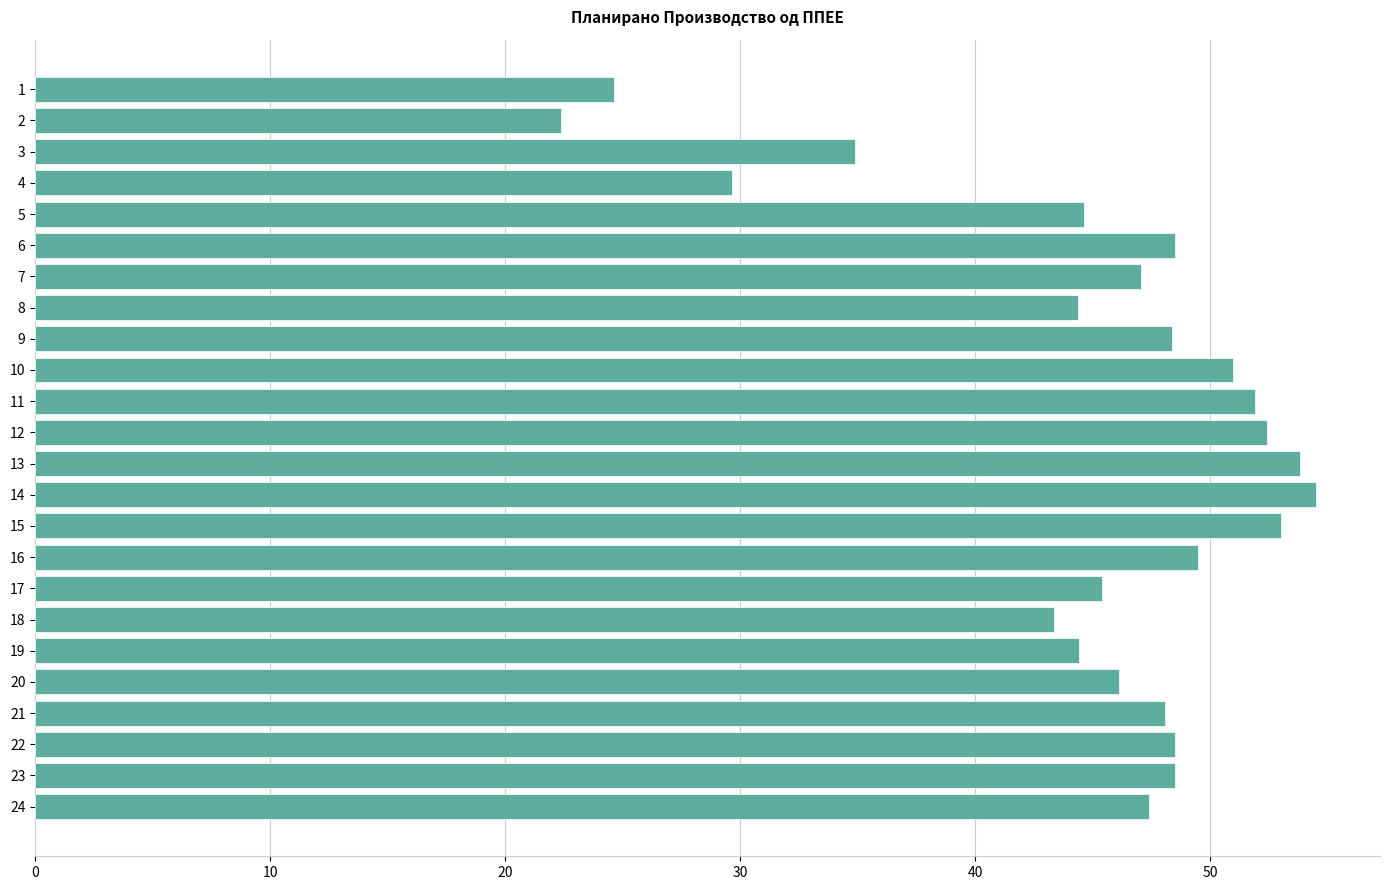

Approximately how many times larger is the value at 8 compared to 14?

0.8